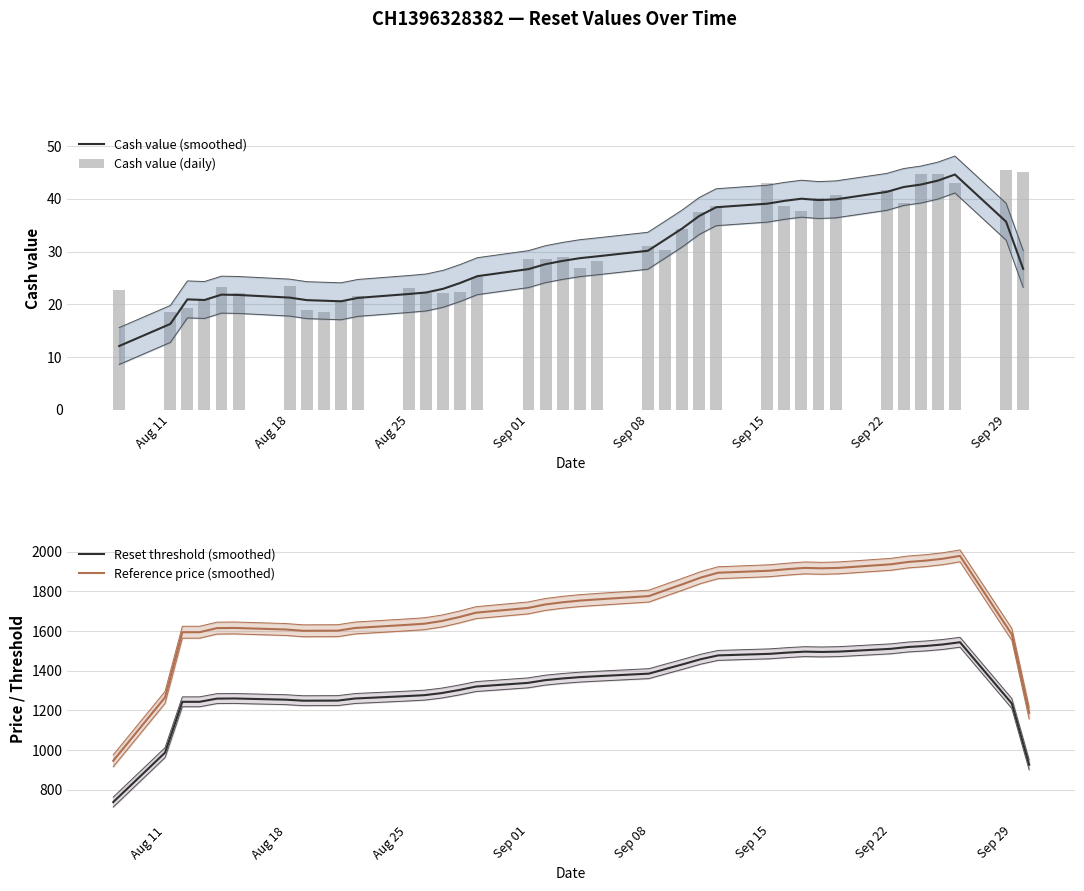

What is the highest value of the Cash value (smoothed) series?

44.6